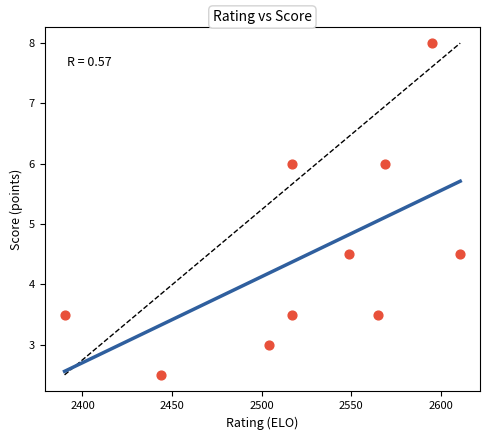

What is the average X value?

2526.1